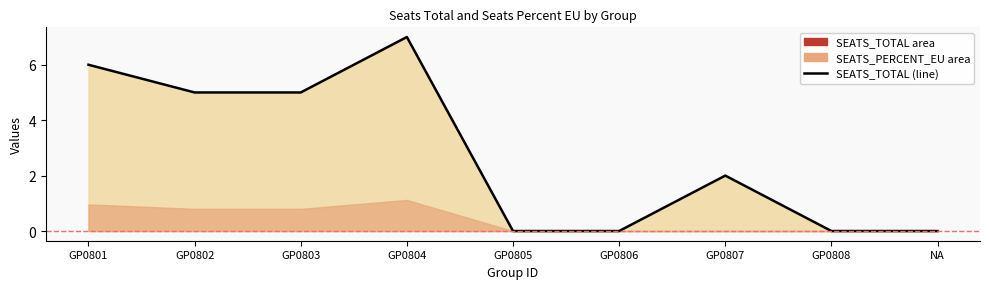

Which has a higher value, GP0802 or GP0805?

GP0802